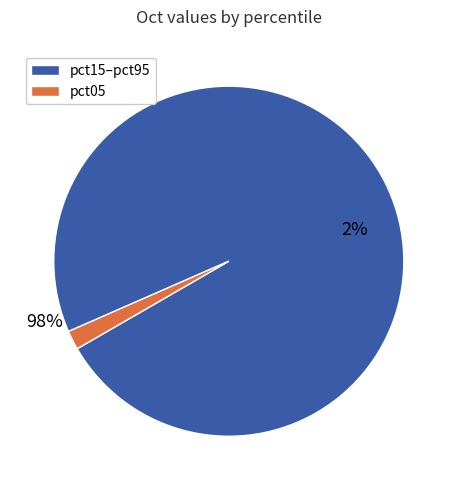

True or false: pct05 accounts for 1% of the total.

False